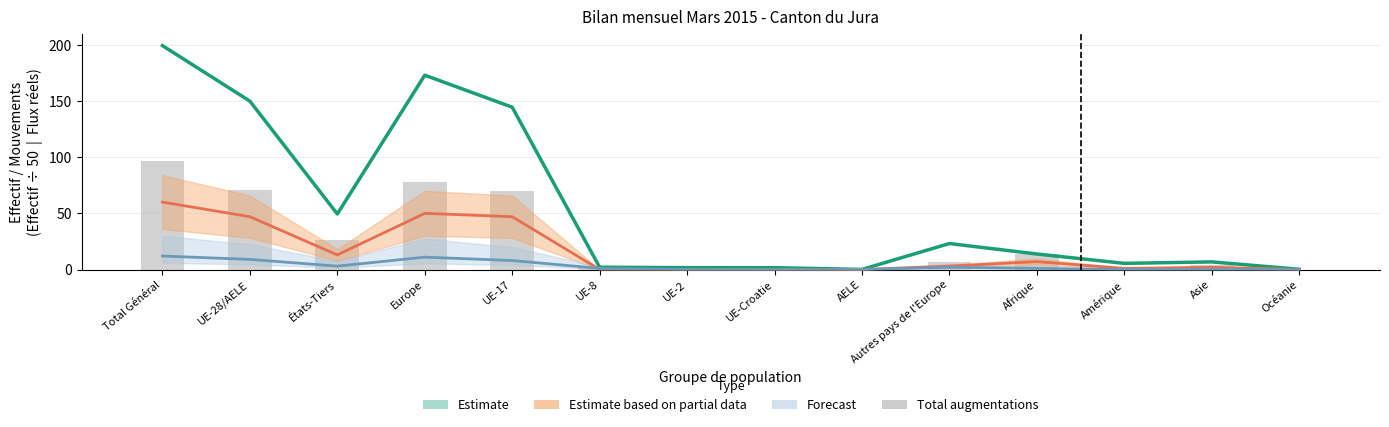

Between UE-8 and UE-2, which is larger?

UE-8